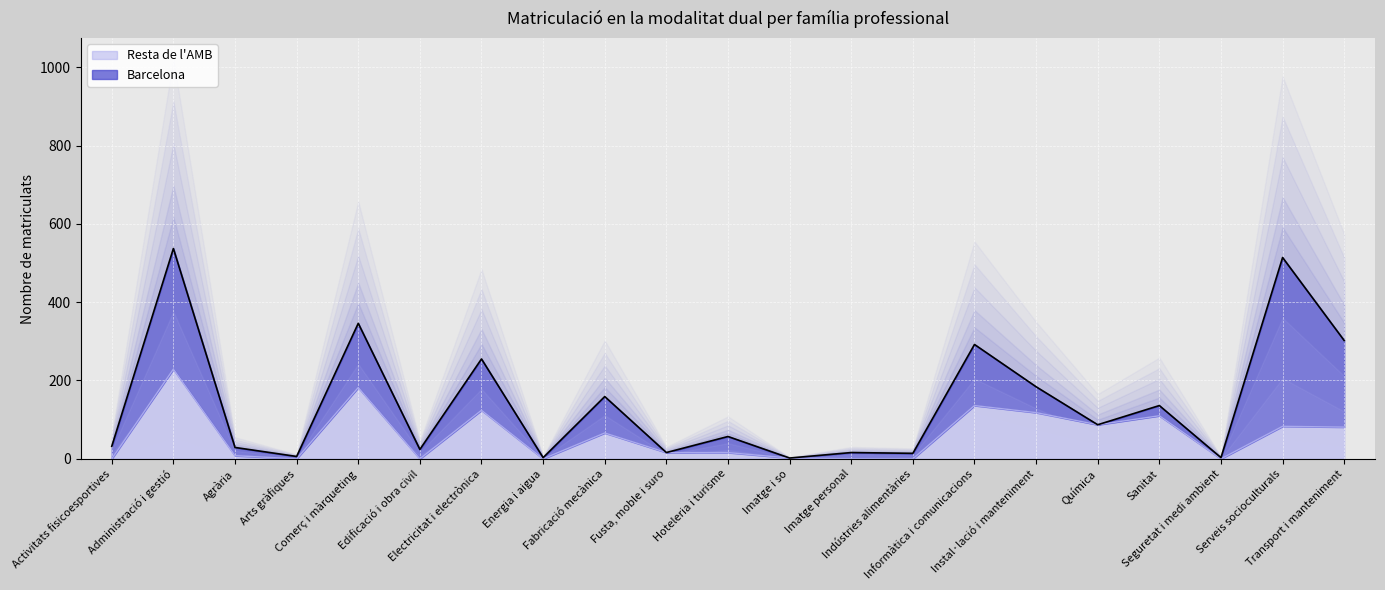

At which category does the chart reach its peak across all series?

Administració i gestió